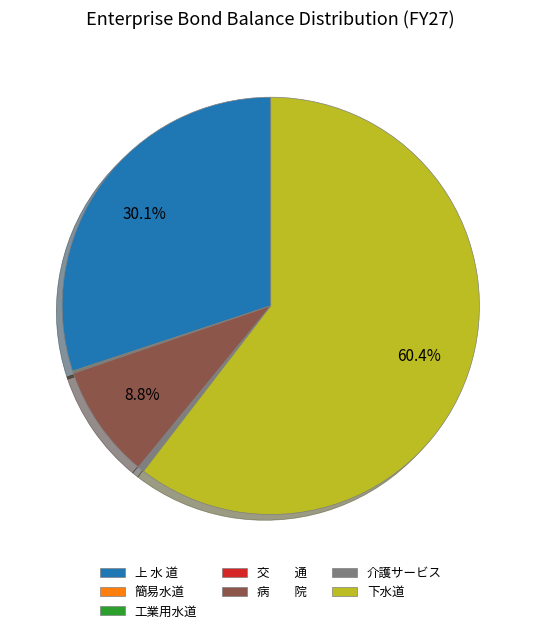

To the nearest percent, what percentage of the pie is 下水道?

60%